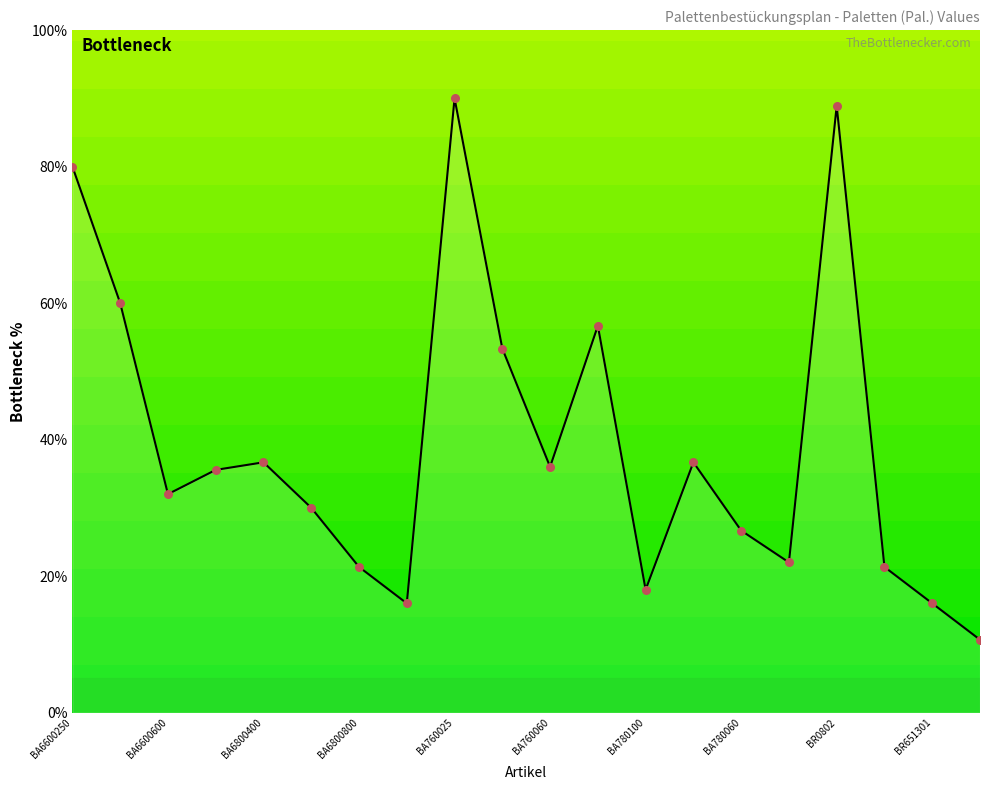

What is the greatest value displayed?

90.0